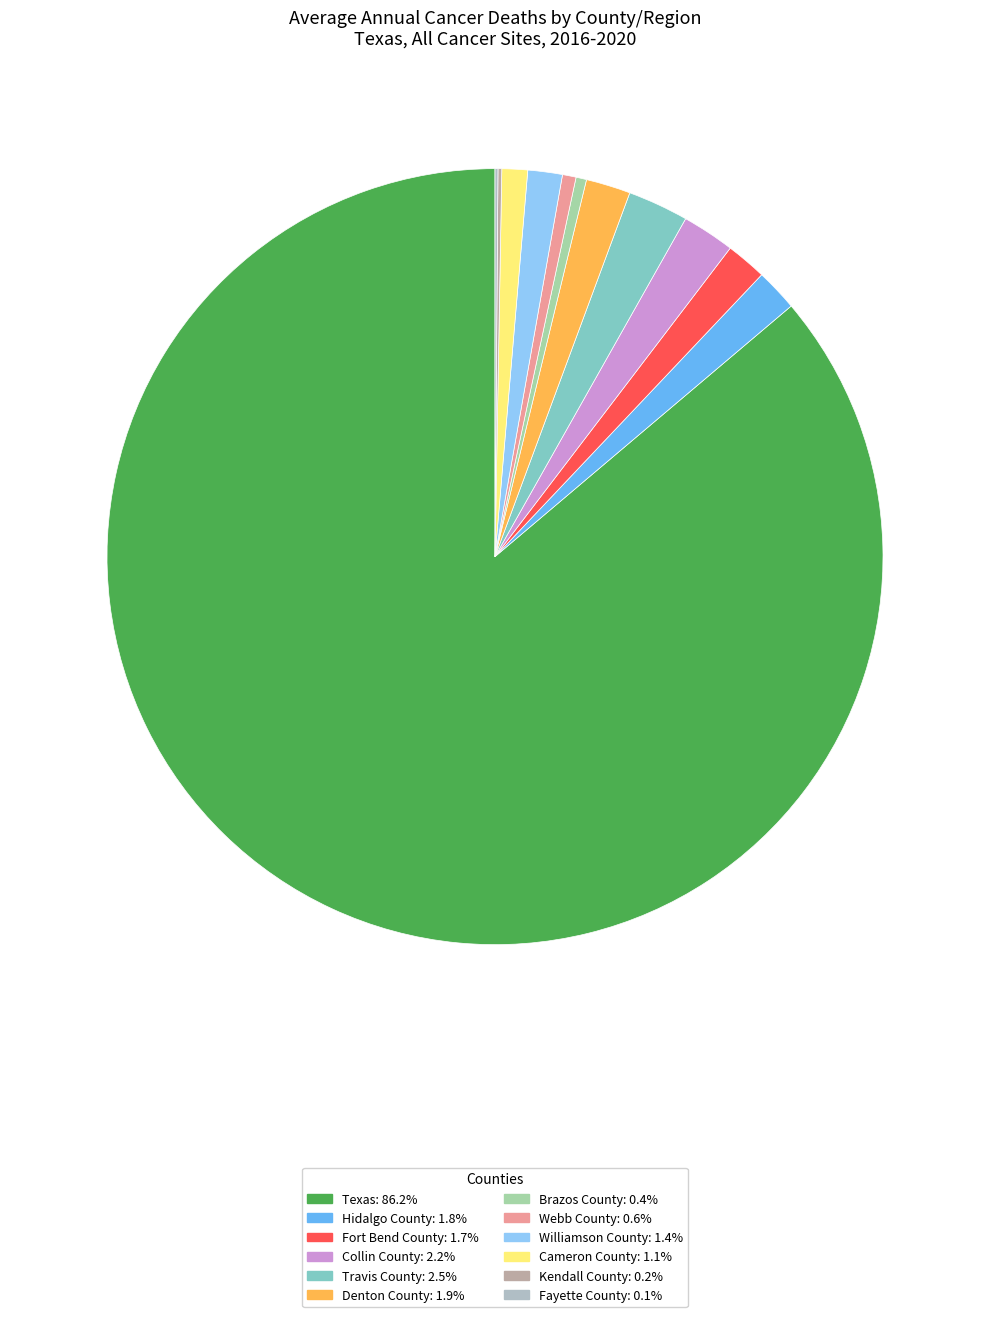

Is the sum of Williamson County and Collin County greater than half?

No